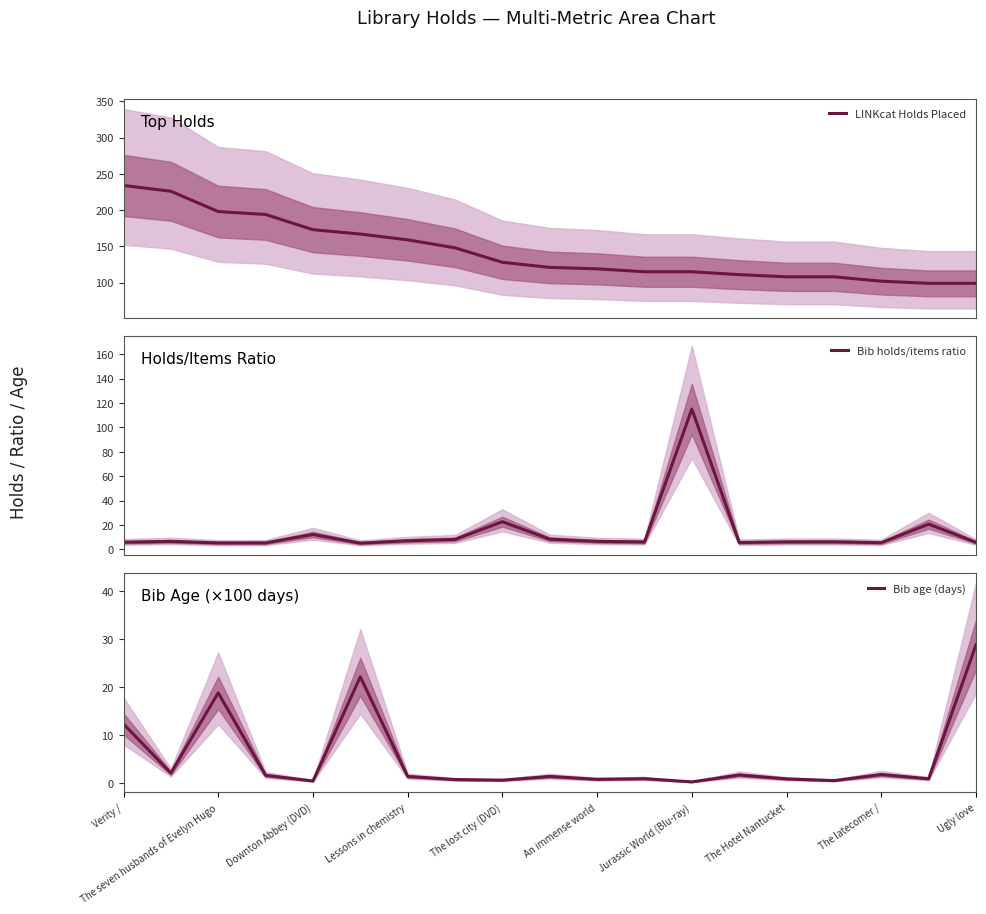

What is the average value of the LINKcat Holds Placed series?

143